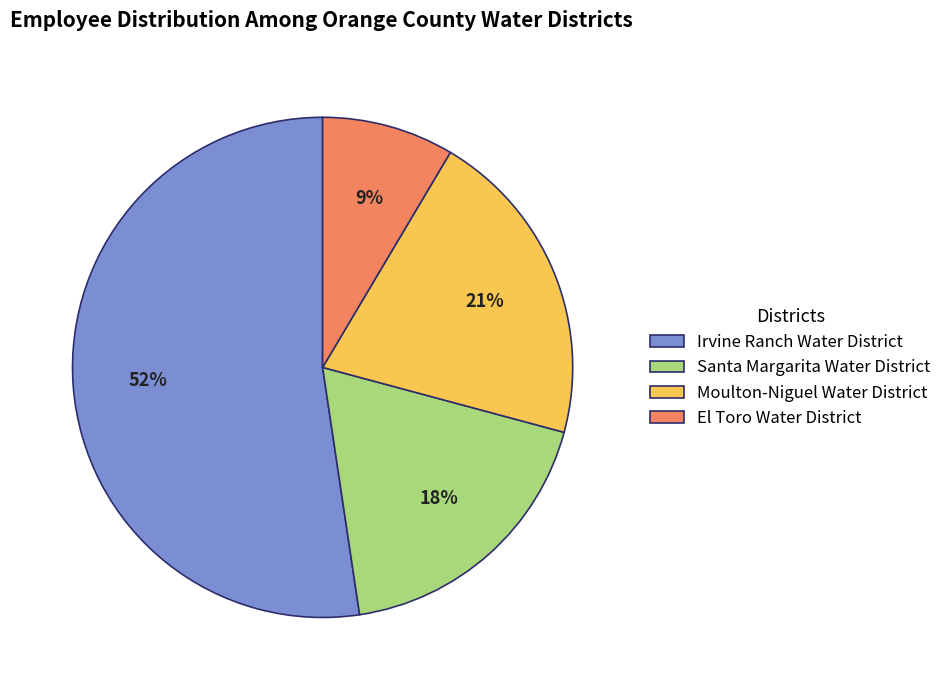

Which category accounts for the majority?

Irvine Ranch Water District